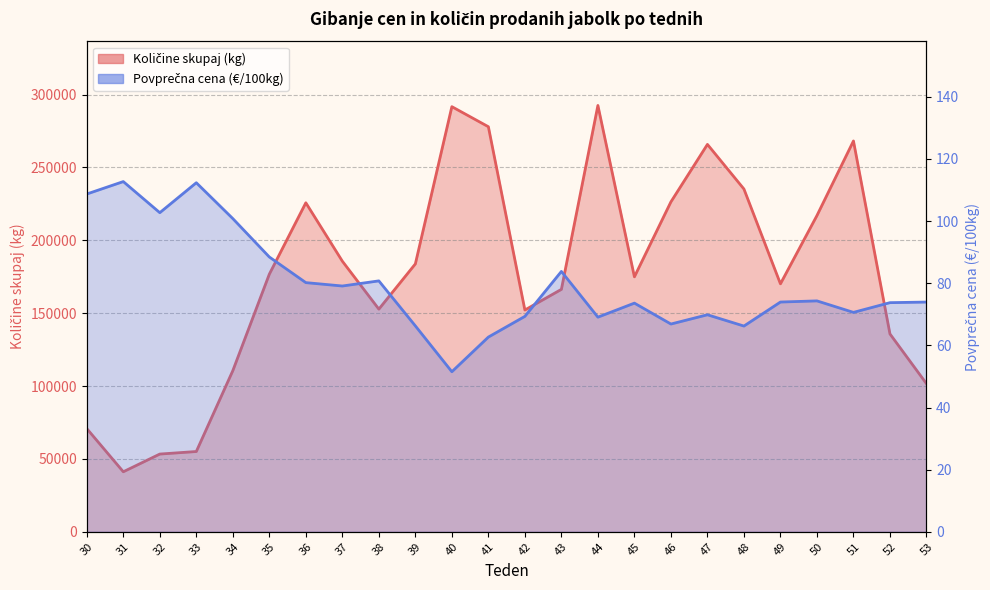

List the series in order of their peak value, lowest first.

Povprečna cena (€/100kg), Količine skupaj (kg)